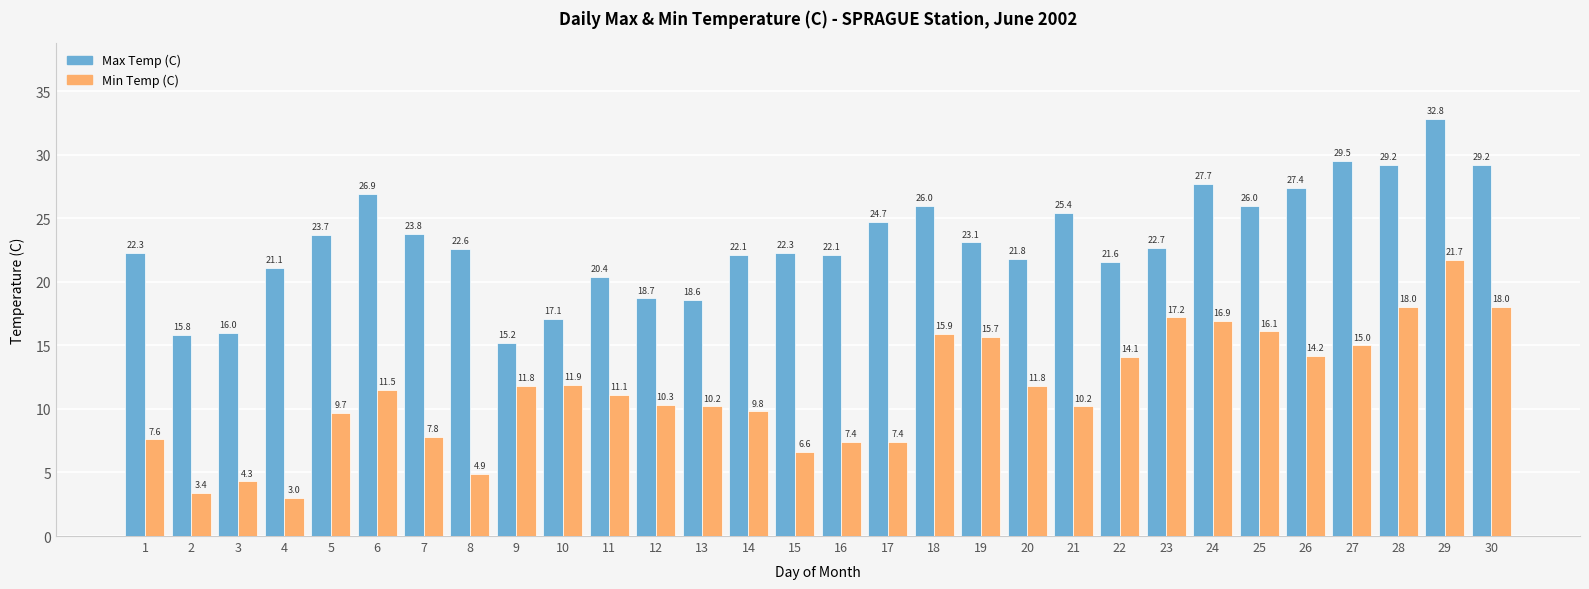

What are all the series names shown in the legend?

Max Temp (C), Min Temp (C)